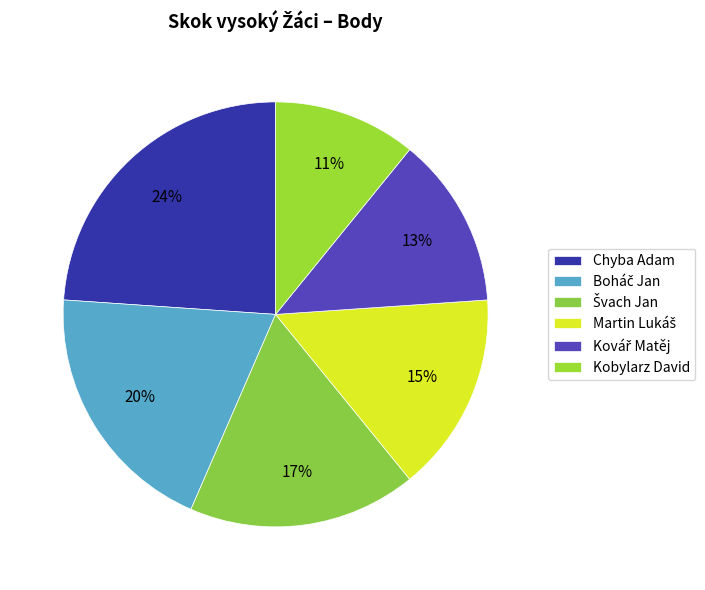

What percentage is the Kovář Matěj slice, to the nearest percent?

13%